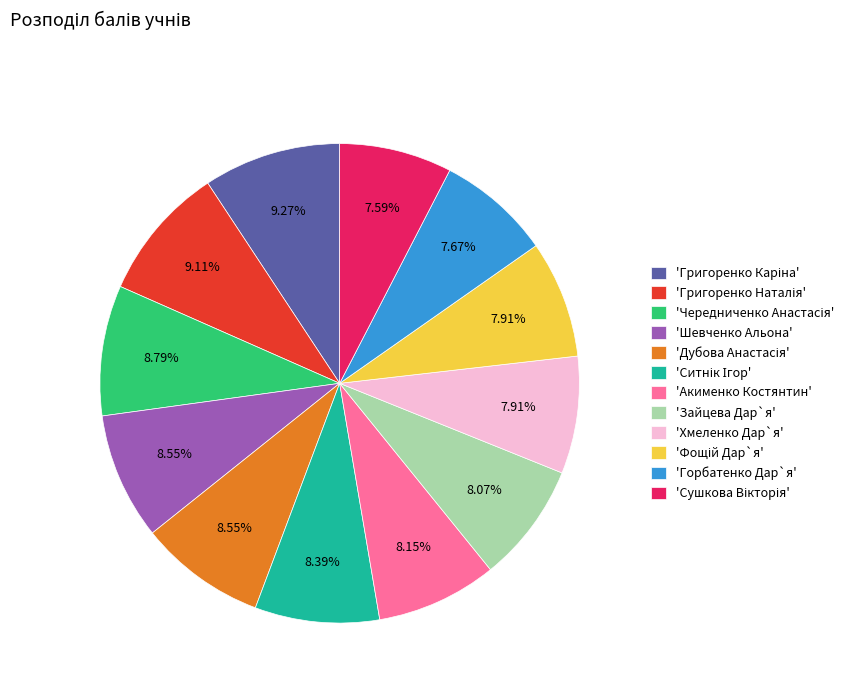

Is there a majority slice in this chart?

No